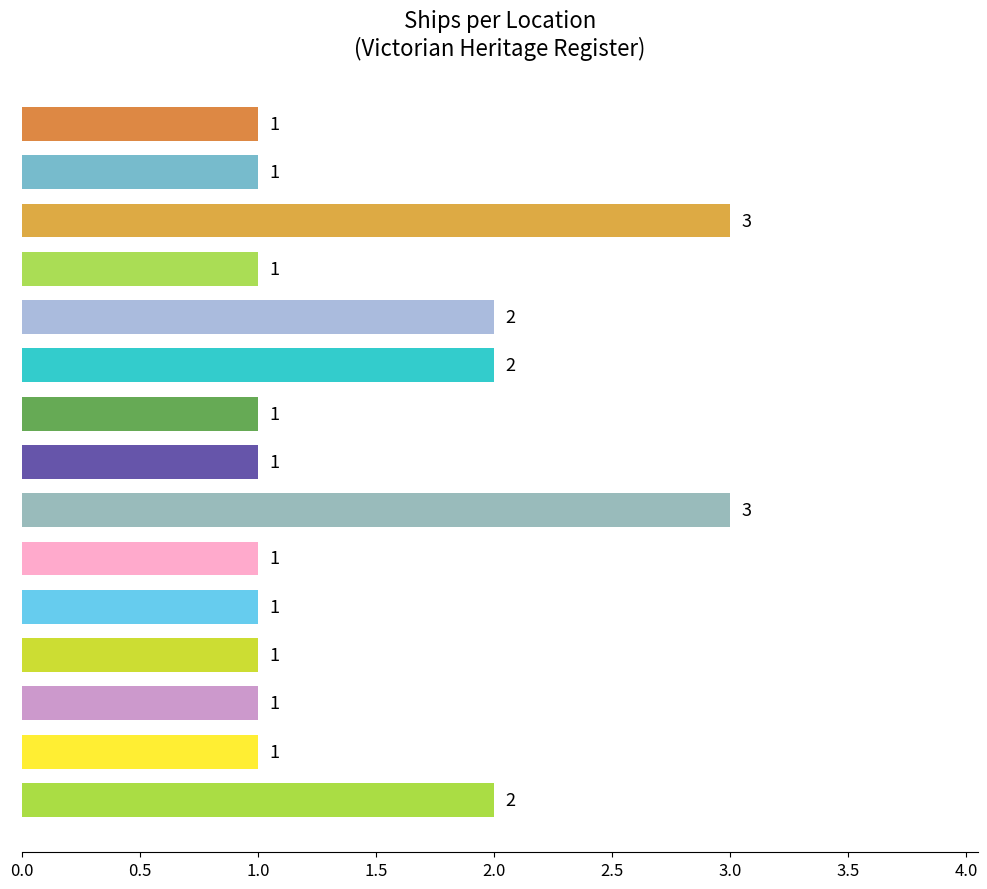

How many values are between 1 and 2?

13